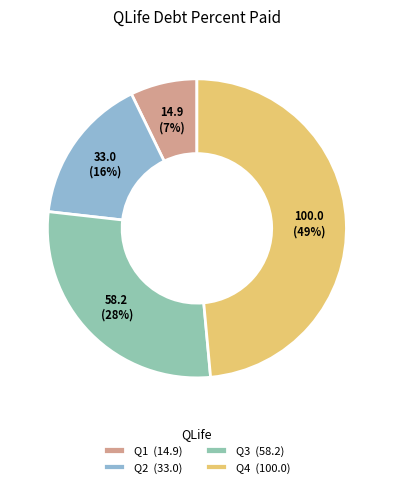

To the nearest percent, what is the average slice percentage?

25%